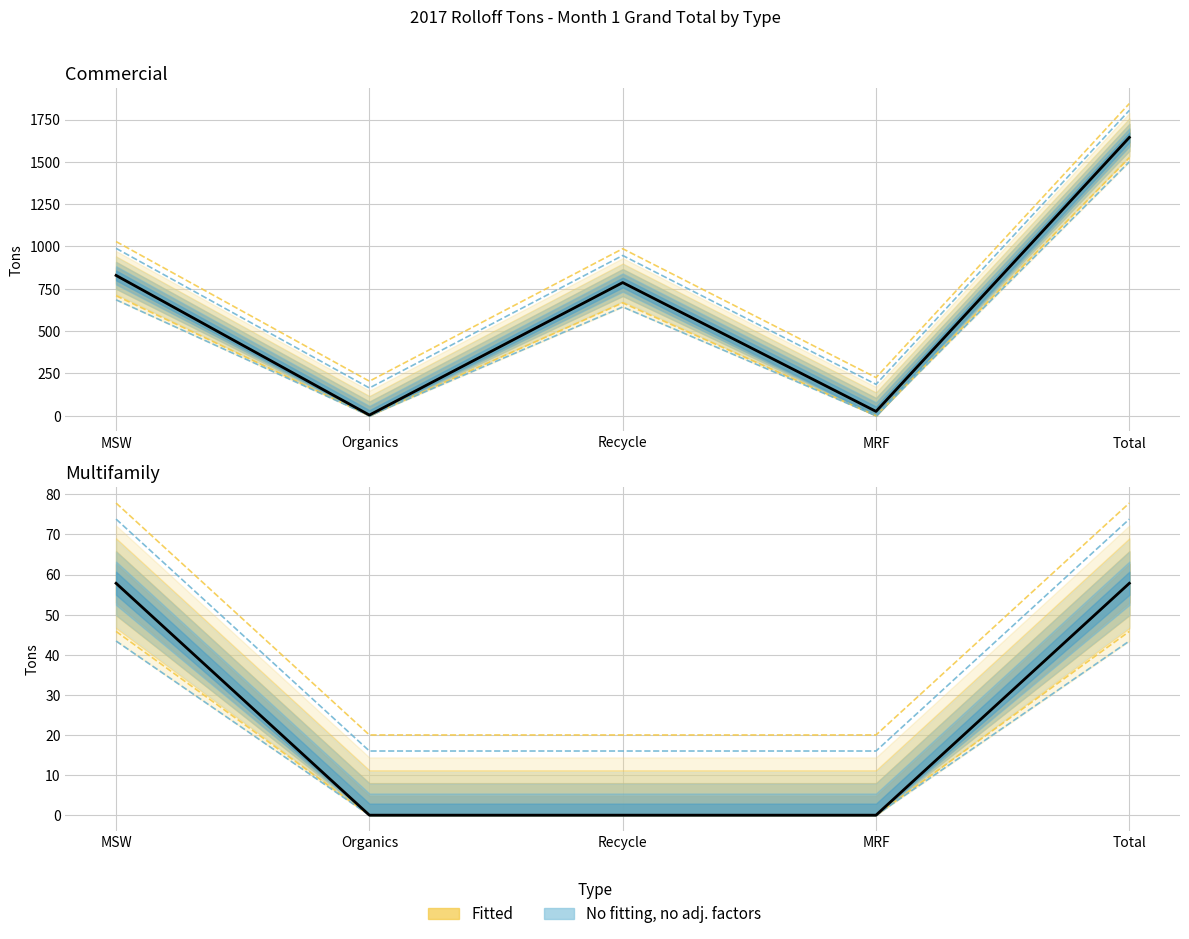

What is the approximate value of Multifamily at MSW?

45.8